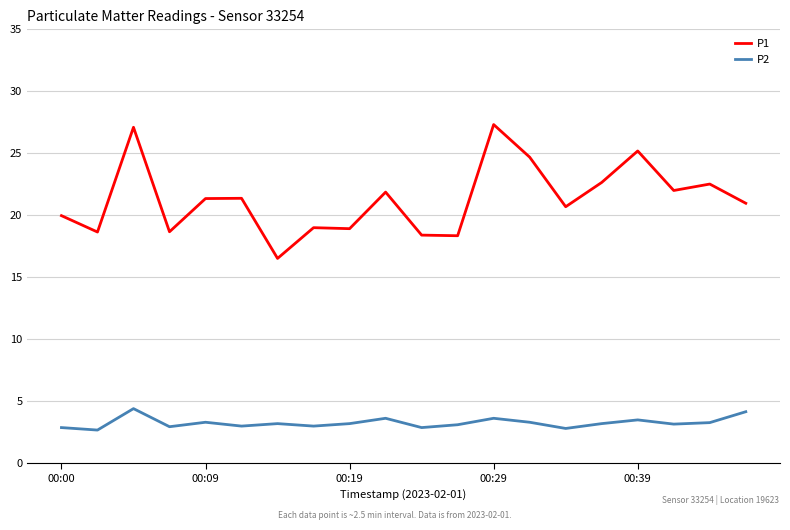

What is the difference between the maximum and minimum values in the P1 series?

10.8